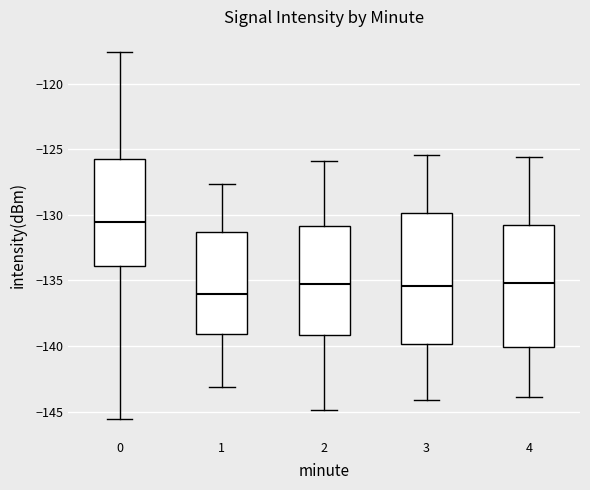

Reading left to right, read every box against the y-axis: the position of its median line, the range the box covers, and the ends of its whiskers. The values are not printed on the chart, so give them approximately, as read against the axis.

0: median -130.5, box -134.0 to -126.0, whiskers -145.5 to -117.5
1: median -136.0, box -139.0 to -131.5, whiskers -143.0 to -127.5
2: median -135.5, box -139.0 to -131.0, whiskers -145.0 to -126.0
3: median -135.5, box -140.0 to -130.0, whiskers -144.0 to -125.5
4: median -135.0, box -140.0 to -131.0, whiskers -144.0 to -125.5